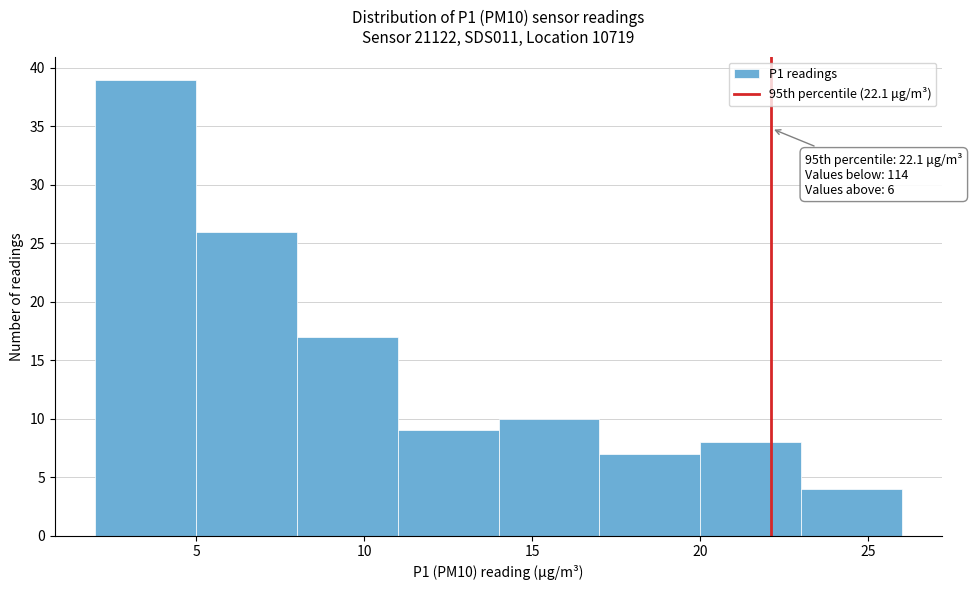

Which range on the x-axis has the tallest bar?

2 to 5